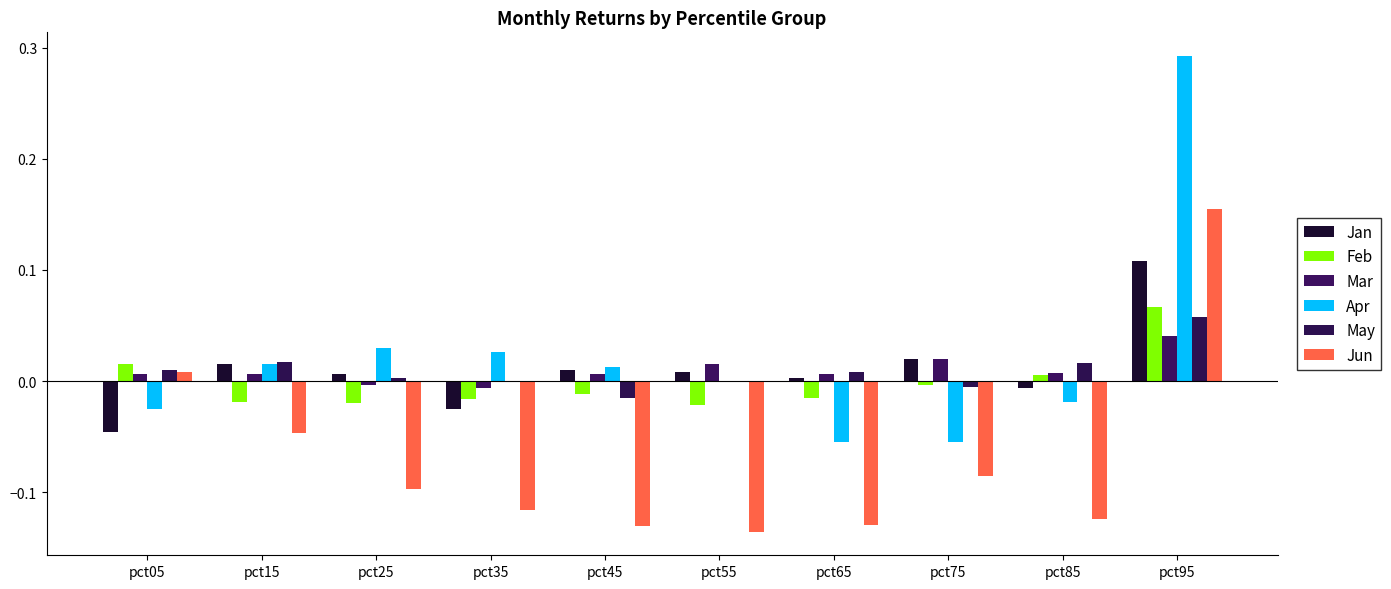

Reading left to right, extract all data points from this chart.

Jan: pct05=-0.0	pct15=0.0	pct25=0.0	pct35=-0.0	pct45=0.0	pct55=0.0	pct65=0.0	pct75=0.0	pct85=-0.0	pct95=0.1
Feb: pct05=0.0	pct15=-0.0	pct25=-0.0	pct35=-0.0	pct45=-0.0	pct55=-0.0	pct65=-0.0	pct75=-0.0	pct85=0.0	pct95=0.1
Mar: pct05=0.0	pct15=0.0	pct25=-0.0	pct35=-0.0	pct45=0.0	pct55=0.0	pct65=0.0	pct75=0.0	pct85=0.0	pct95=0.0
Apr: pct05=-0.0	pct15=0.0	pct25=0.0	pct35=0.0	pct45=0.0	pct55=-0.0	pct65=-0.1	pct75=-0.1	pct85=-0.0	pct95=0.3
May: pct05=0.0	pct15=0.0	pct25=0.0	pct35=-0.0	pct45=-0.0	pct55=-0.0	pct65=0.0	pct75=-0.0	pct85=0.0	pct95=0.1
Jun: pct05=0.0	pct15=-0.0	pct25=-0.1	pct35=-0.1	pct45=-0.1	pct55=-0.1	pct65=-0.1	pct75=-0.1	pct85=-0.1	pct95=0.2